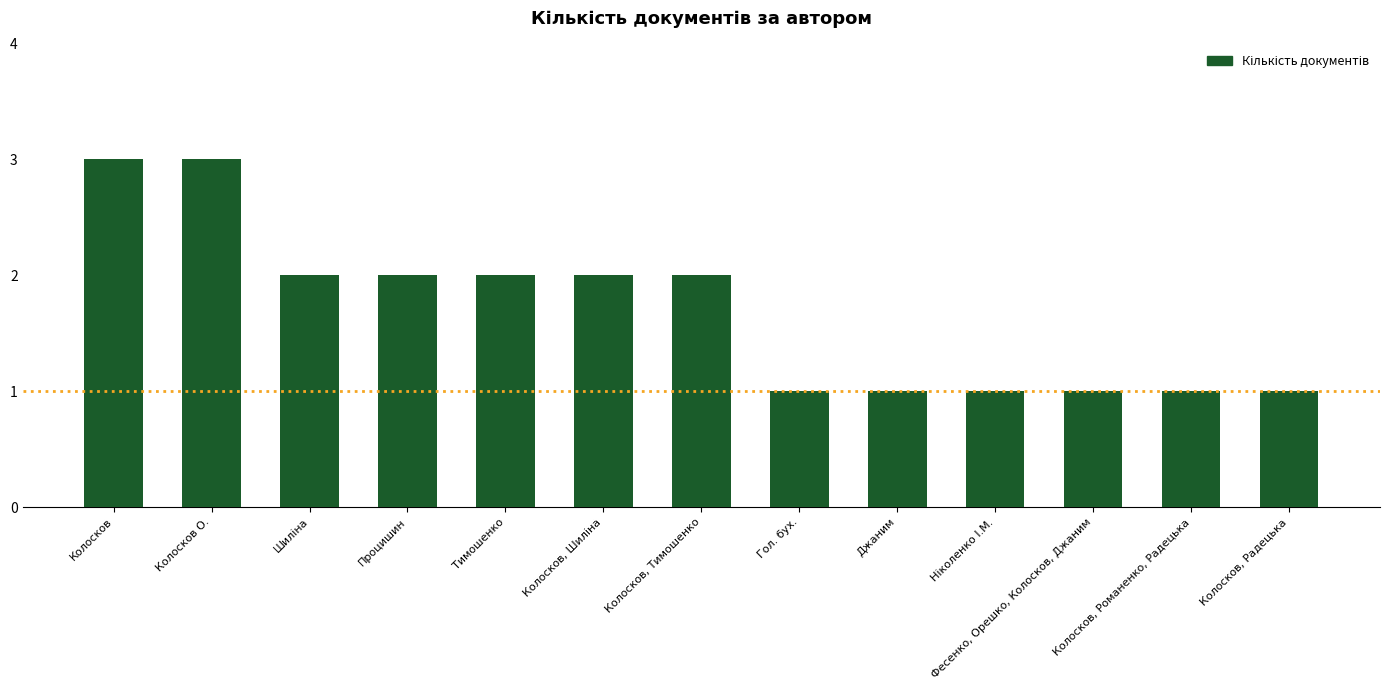

What is the average value?

2